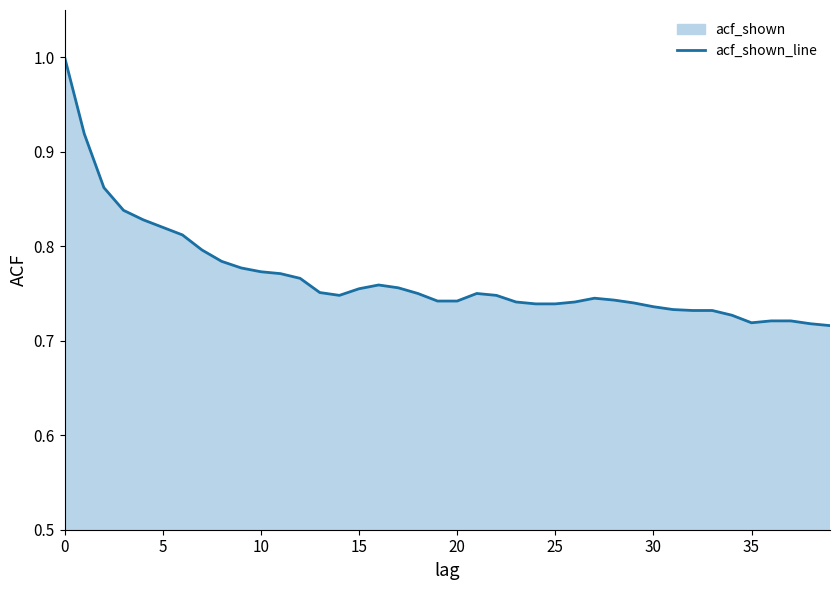

What is the greatest value displayed?

1.0